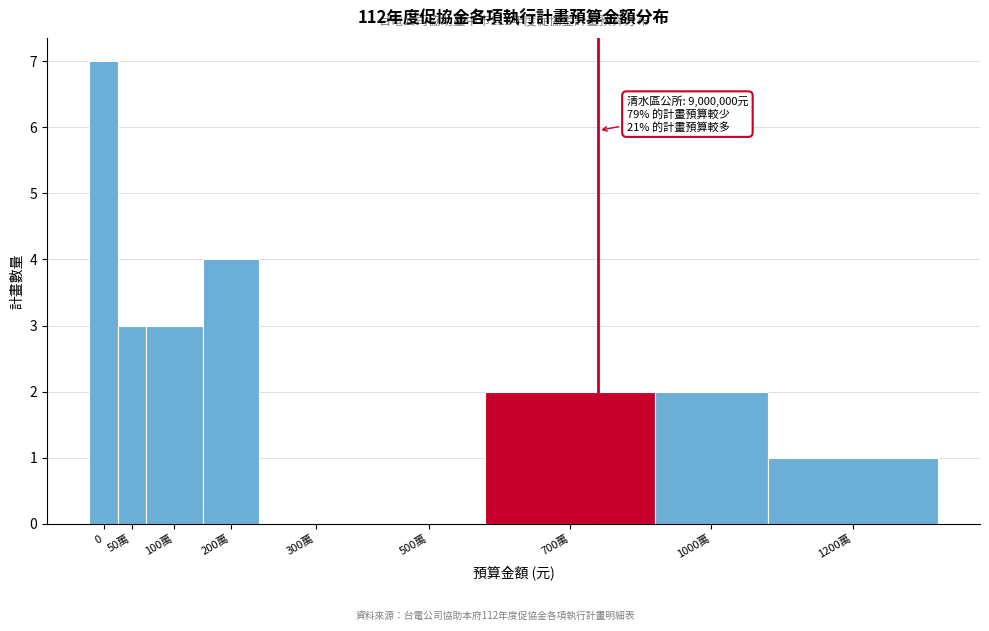

Reading left to right, extract all data points from this chart.

0=7	50萬=3	100萬=3	200萬=4	300萬=0	500萬=0	700萬=2	1000萬=2	1200萬=1